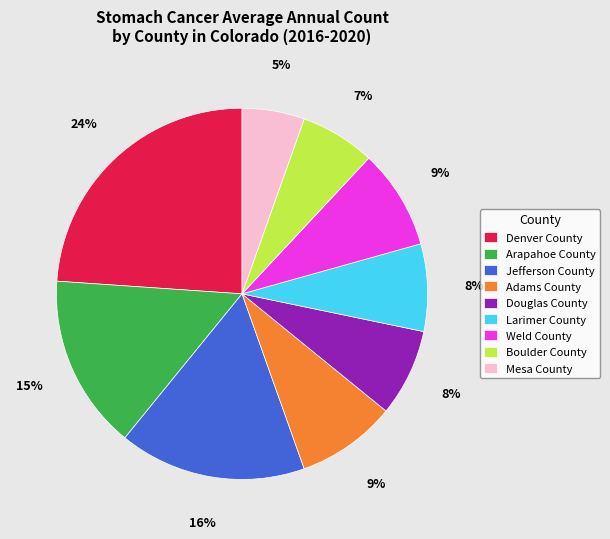

What percentage is the Jefferson County slice, to the nearest percent?

16%